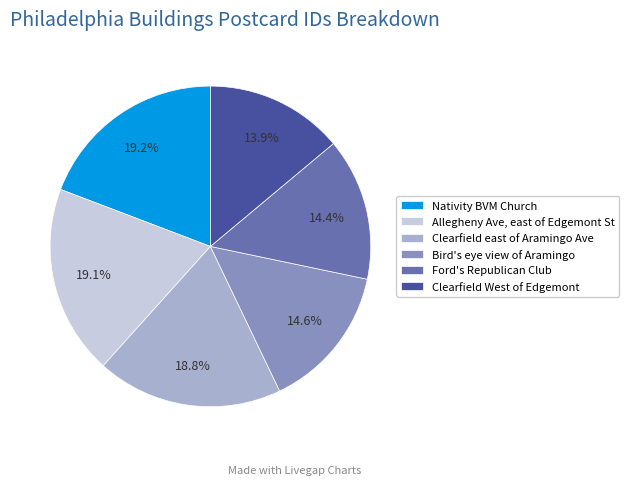

True or false: Bird's eye view of Aramingo accounts for 2% of the total.

False